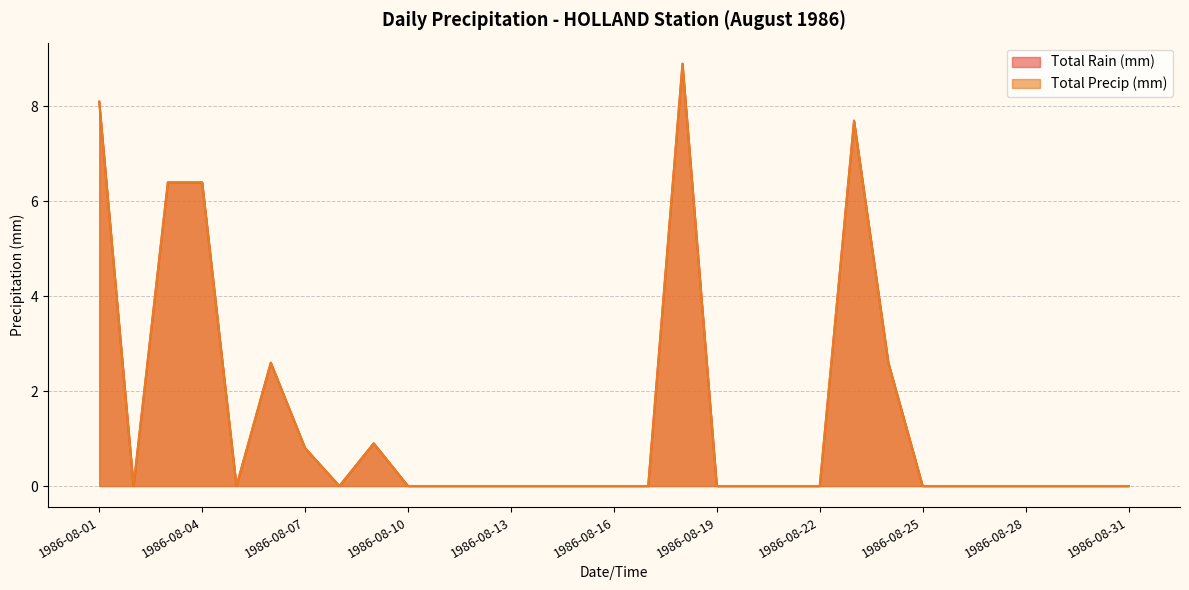

In Total Precip (mm), how many points are higher than both neighbors (excluding endpoints)?

4